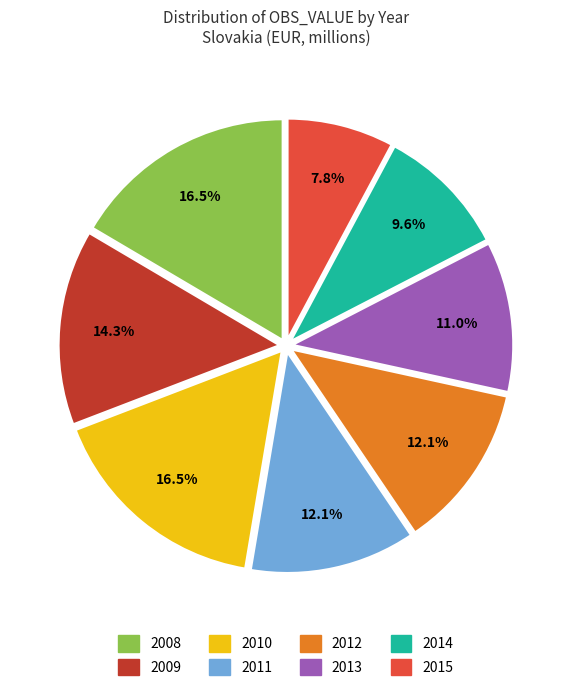

True or false: 2009 accounts for 14% of the total.

True